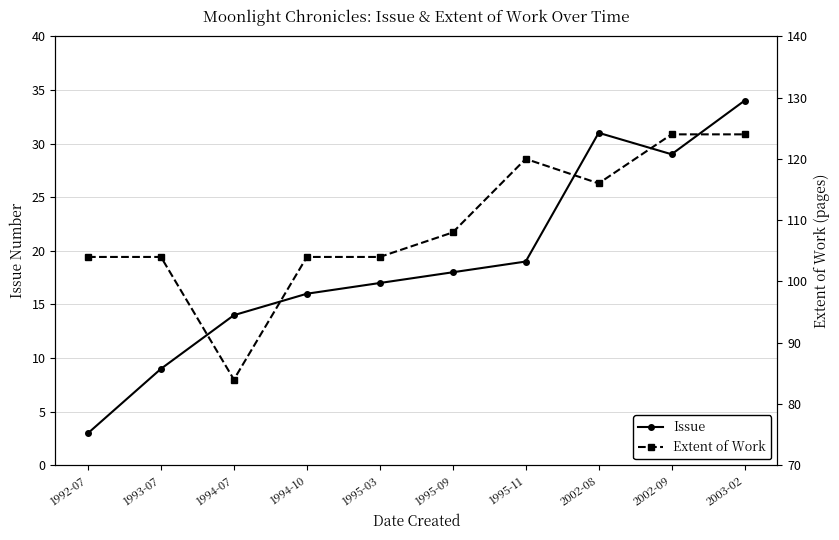

What position from the left is 1995-09?

6